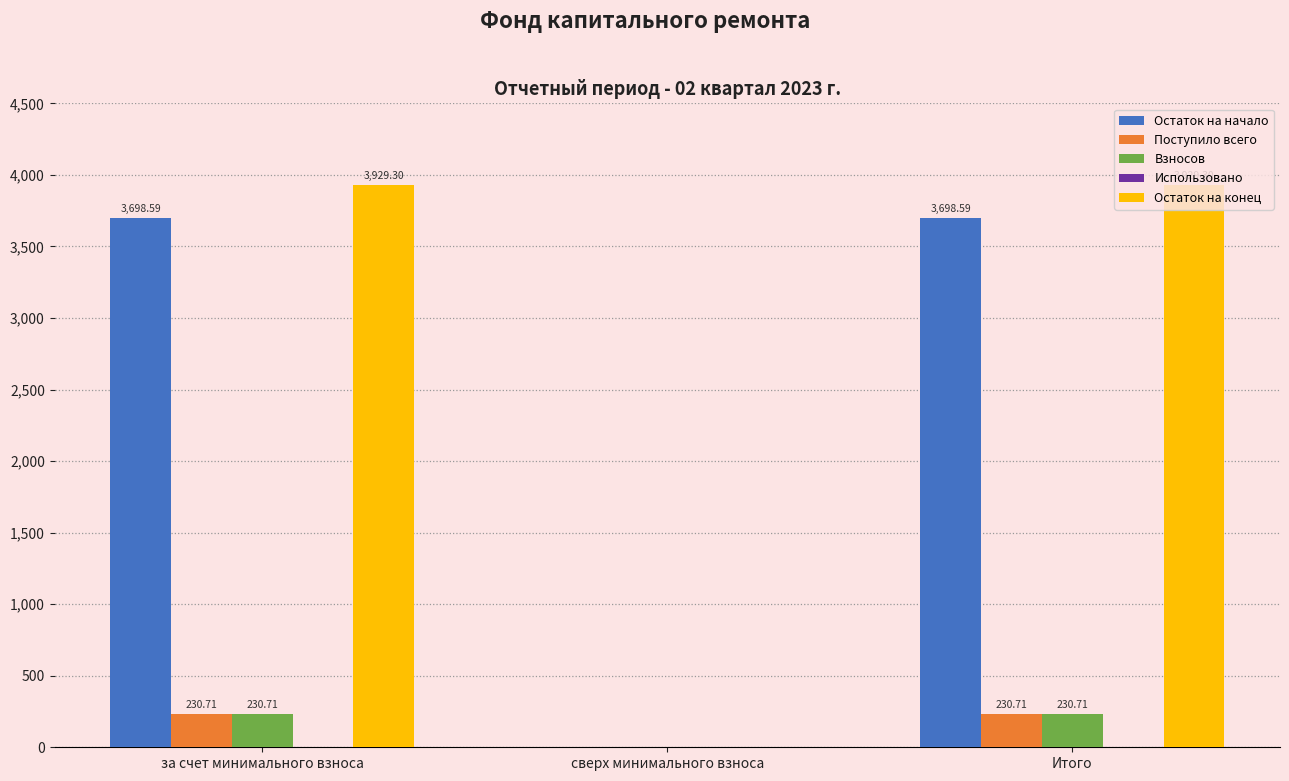

At which label is Остаток на конец closest to 1964?

сверх минимального взноса